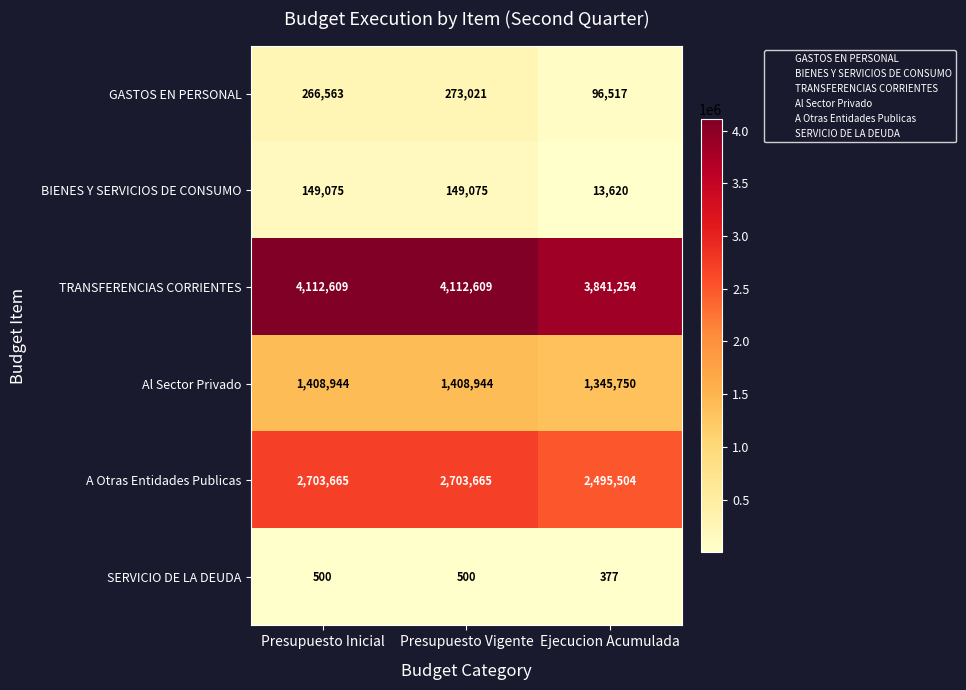

What is the minimum value shown in the chart?

377